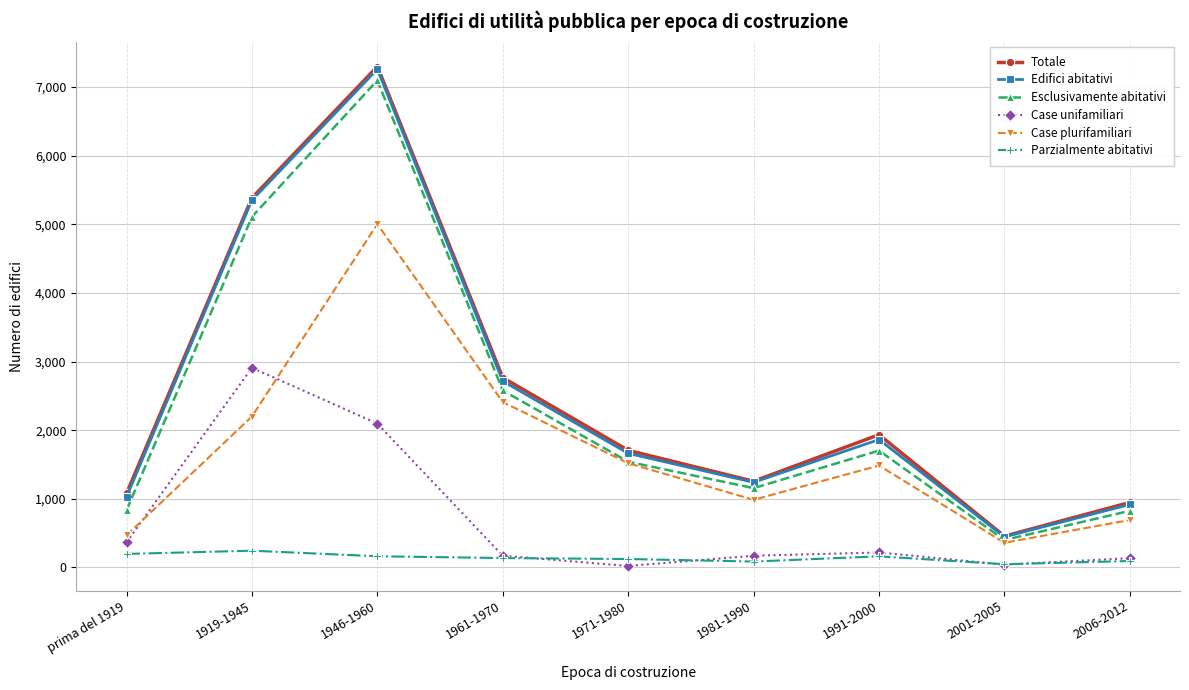

True or false: Parzialmente abitativi and Edifici abitativi cross at least once.

False